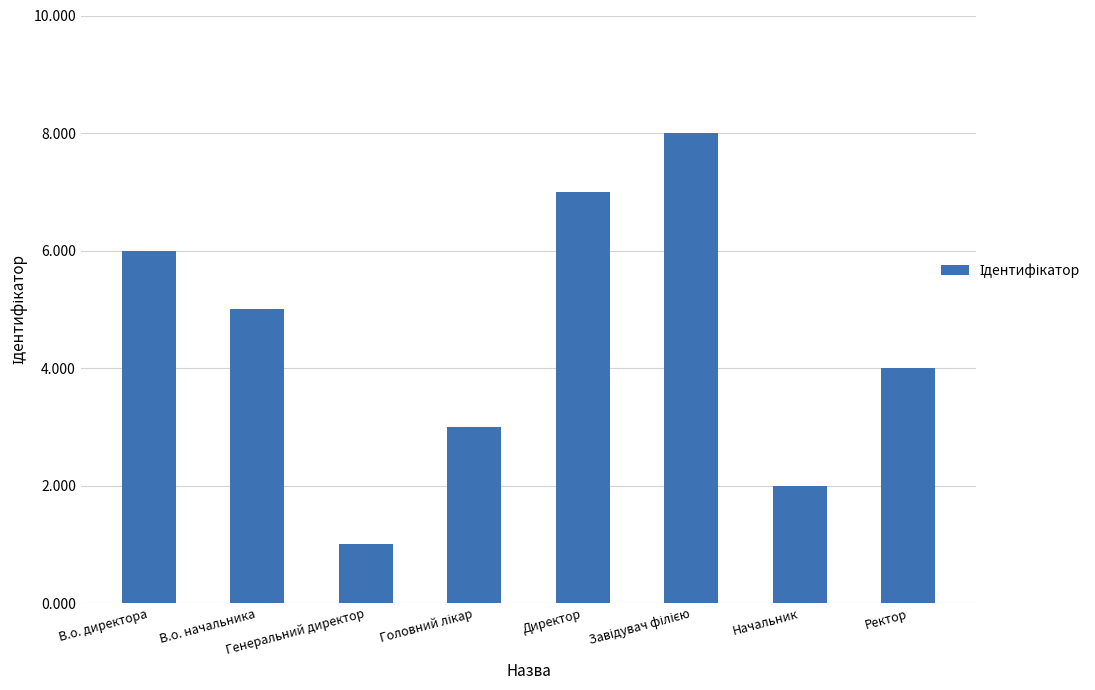

Count the values in the range 3 to 7.

5